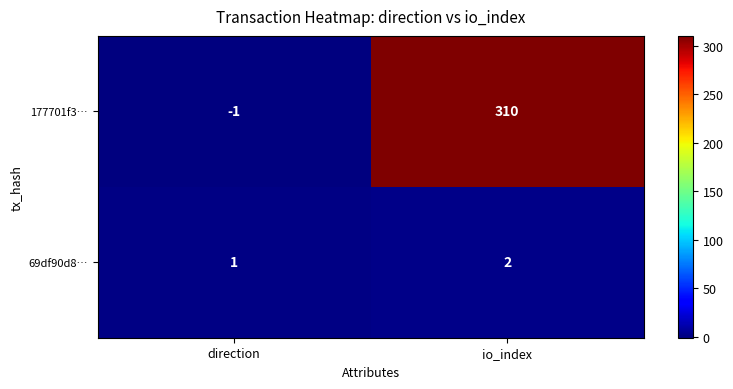

At which label is 69df90d8… closest to 1?

direction